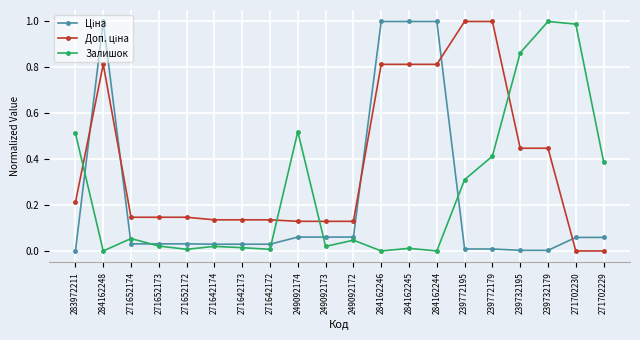

True or false: Залишок has a value of 0.0 at 249092173.

True